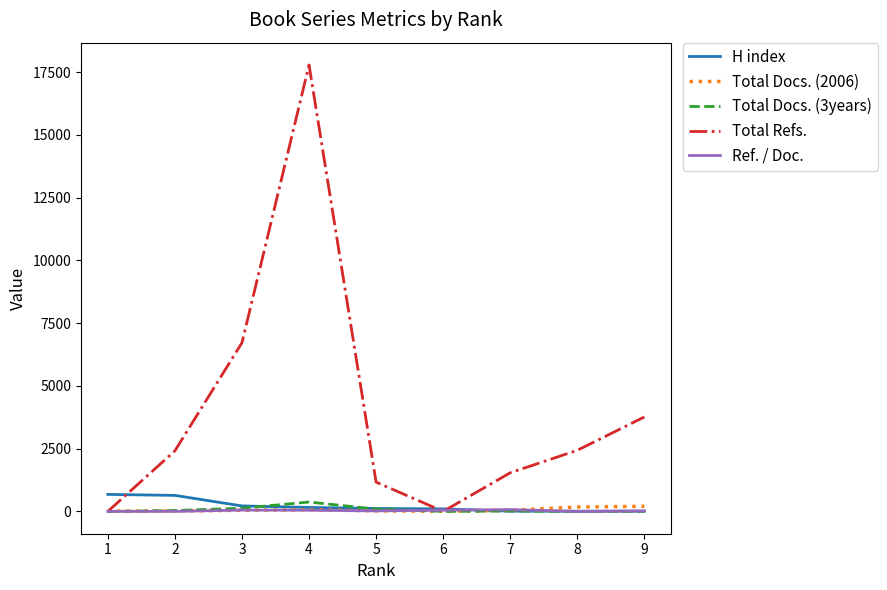

Which series ends up on top after the final intersection of Total Docs. (2006) and Ref. / Doc.?

Total Docs. (2006)